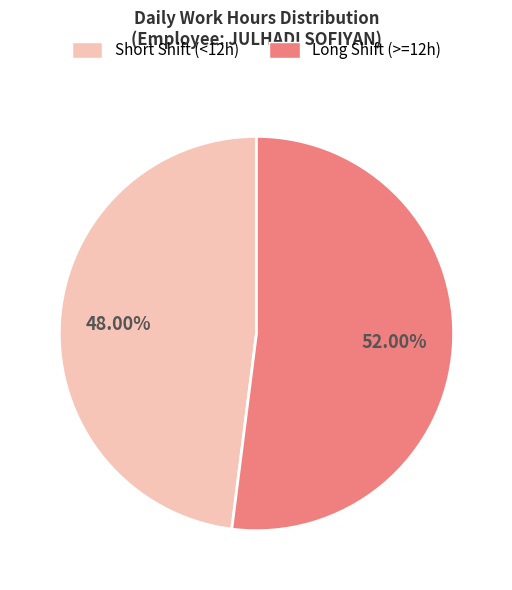

Does any single category account for the majority?

Yes